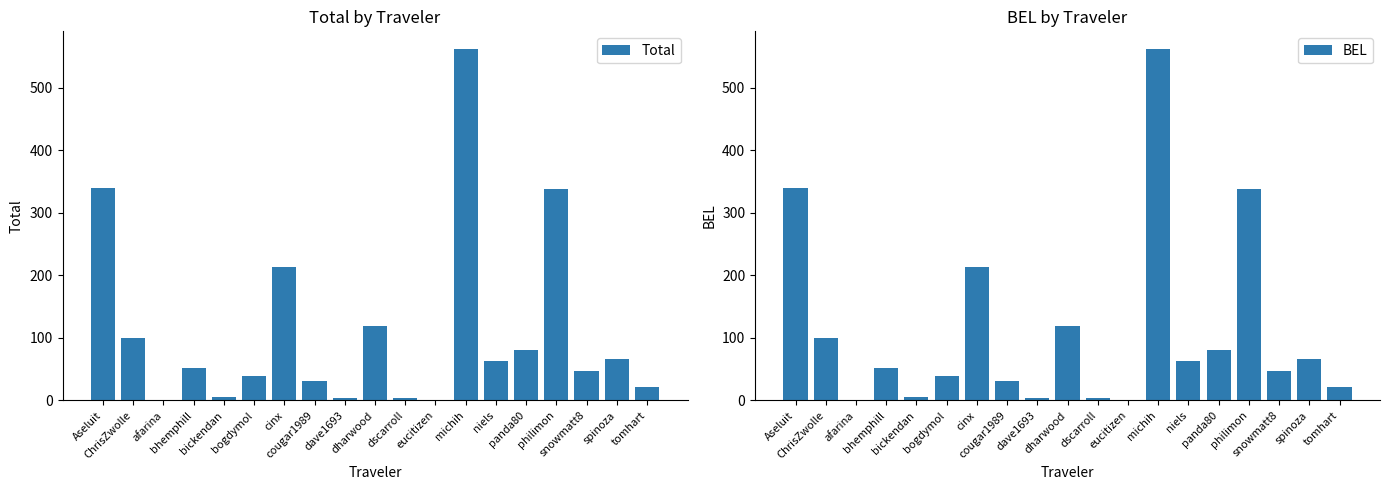

Which series changed the most between Aseluit and cougar1989?

Total